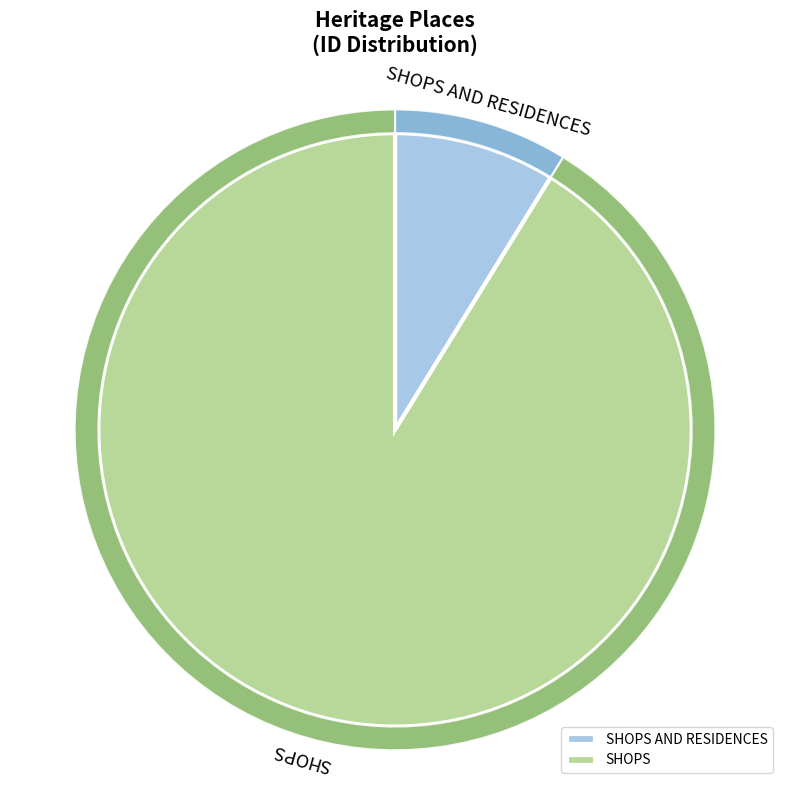

What is the change in value from SHOPS AND RESIDENCES to SHOPS?

+11244